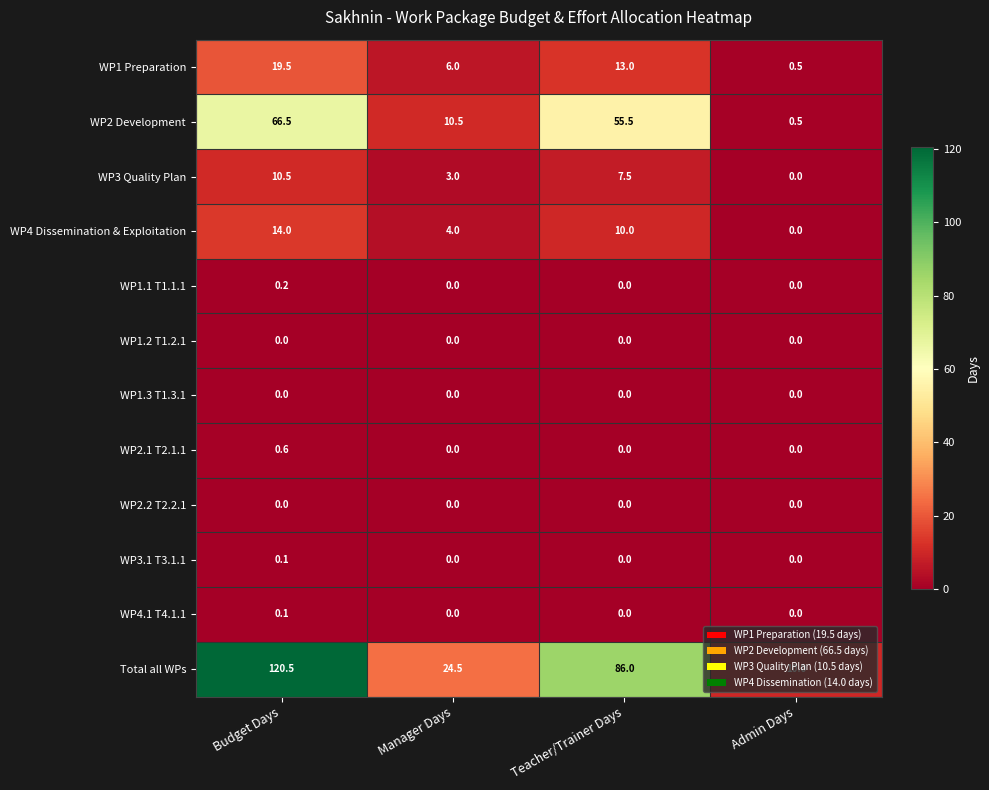

What is the sum of all WP2.1 T2.1.1 values?

0.6